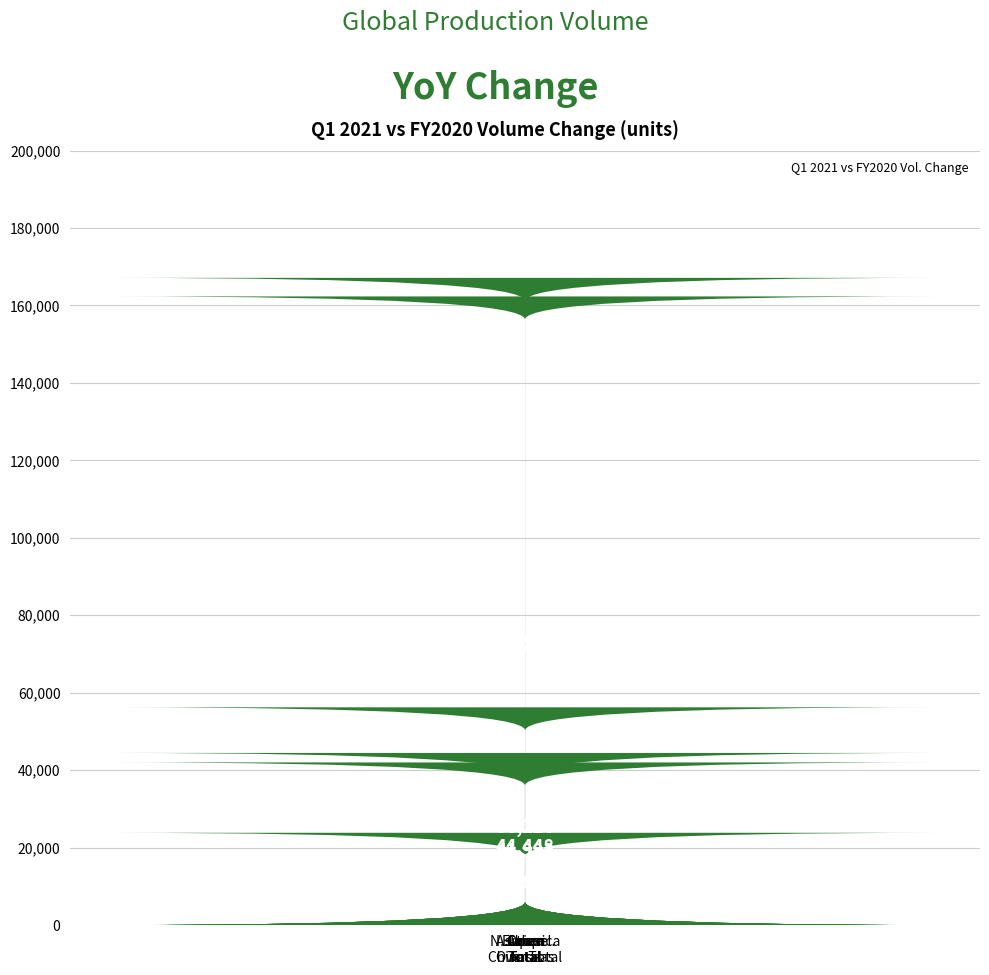

How many bars are there in total?

6